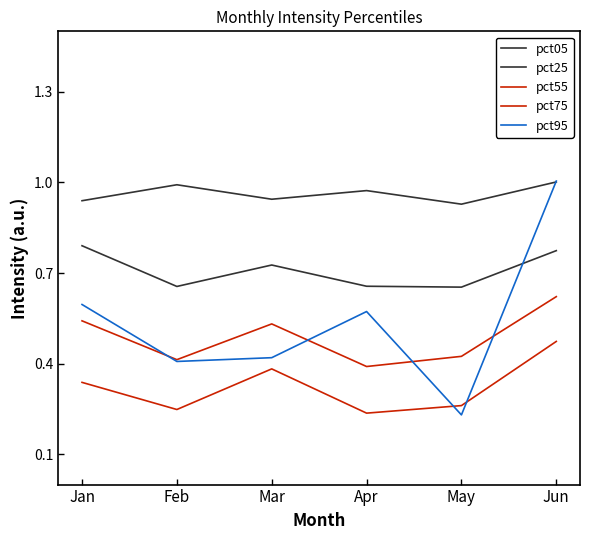

At which label does pct55 reach its peak?

Jun